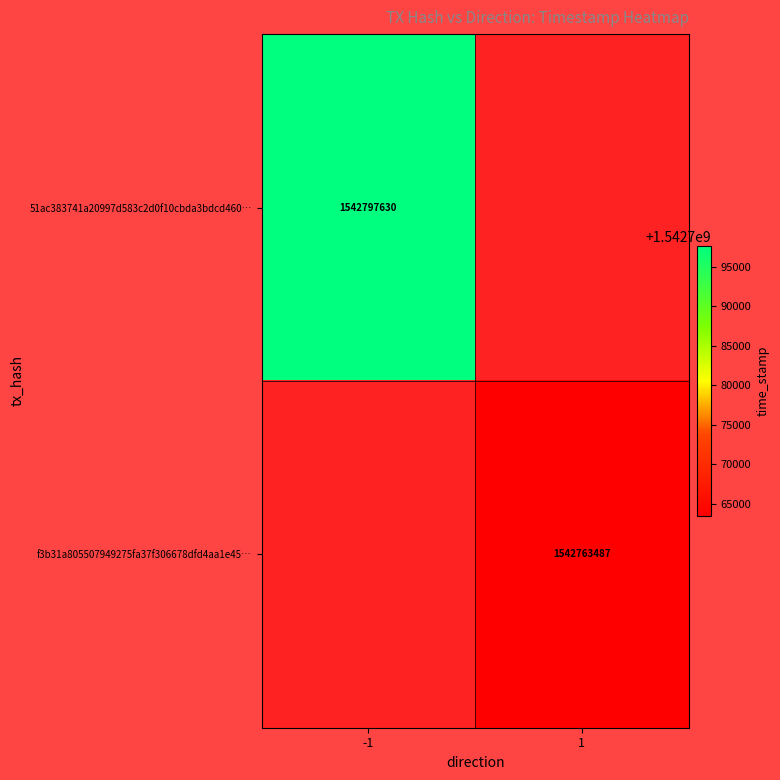

True or false: 51ac383741a20997d583c2d0f10cbda3bdcd460… has a value of 1542797630 at -1.

True